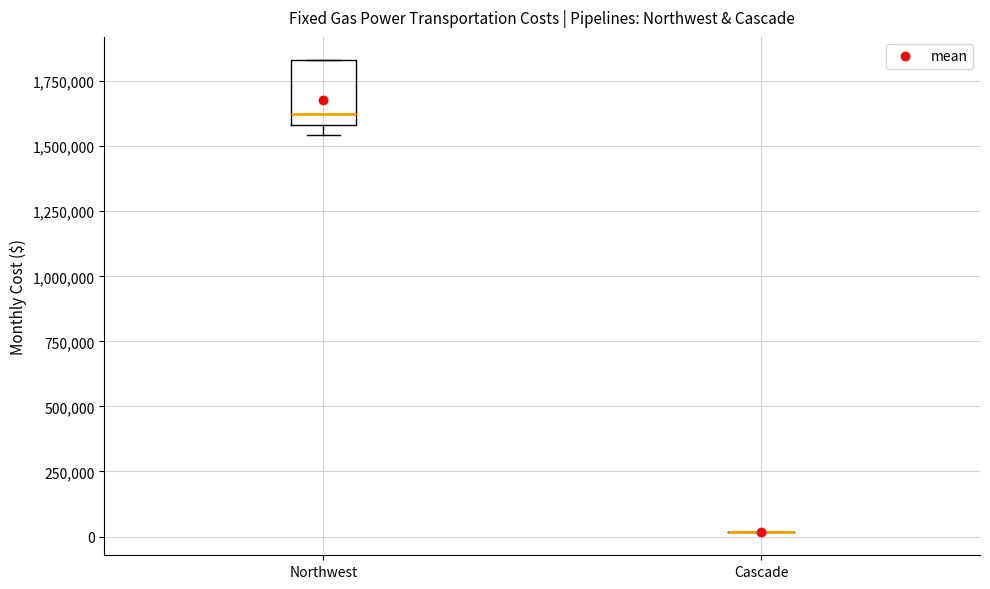

Reading left to right, read every box against the y-axis: the position of its median line, the range the box covers, and the ends of its whiskers. The values are not printed on the chart, so give them approximately, as read against the axis.

Northwest: median 1600000 (just above the box's lower edge), box 1600000 to 1850000, whiskers 1550000 to 1850000
Cascade: box collapsed to a line at 0, whiskers 0 to 0